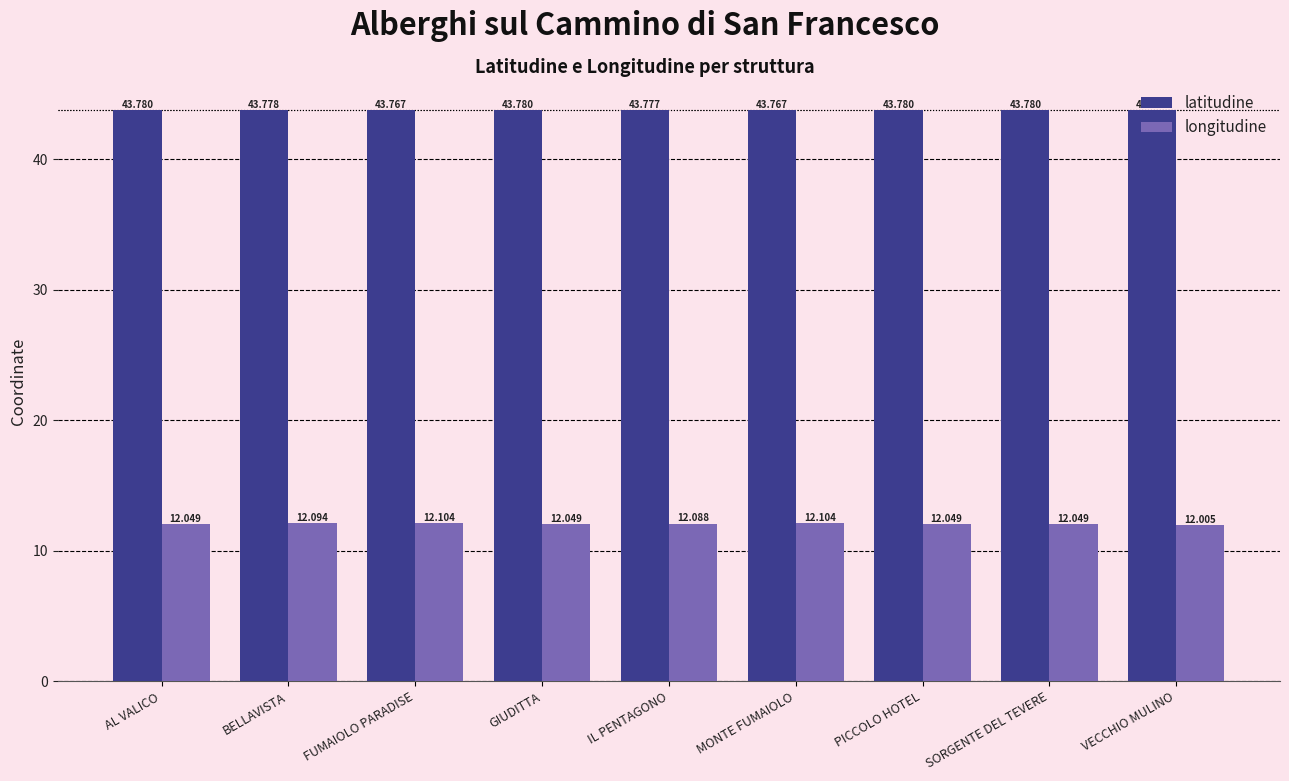

What is the difference between the highest and lowest values at SORGENTE DEL TEVERE?

31.7